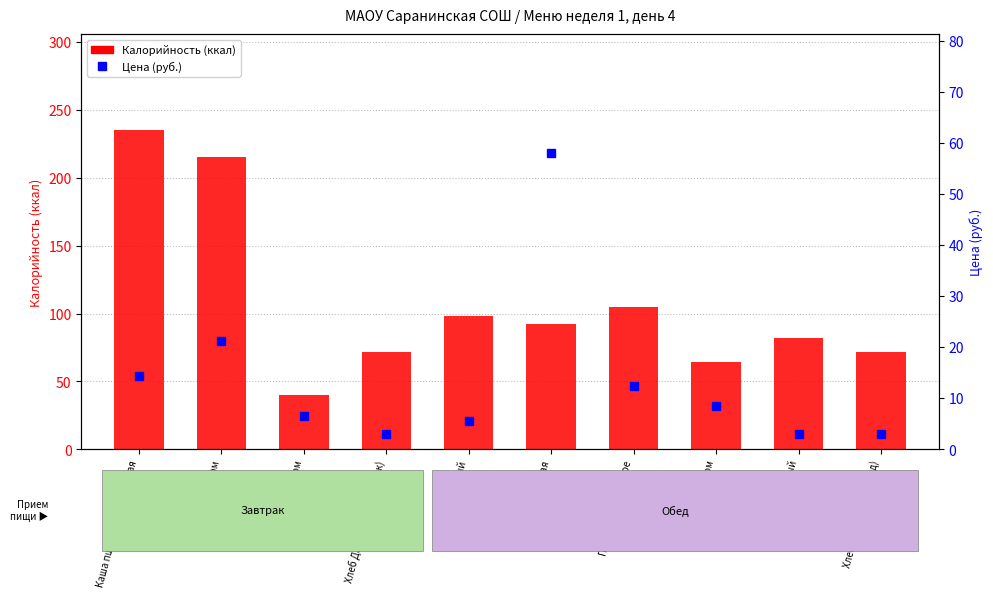

What is the label of the 8th bar from the left?

Чай с молоком